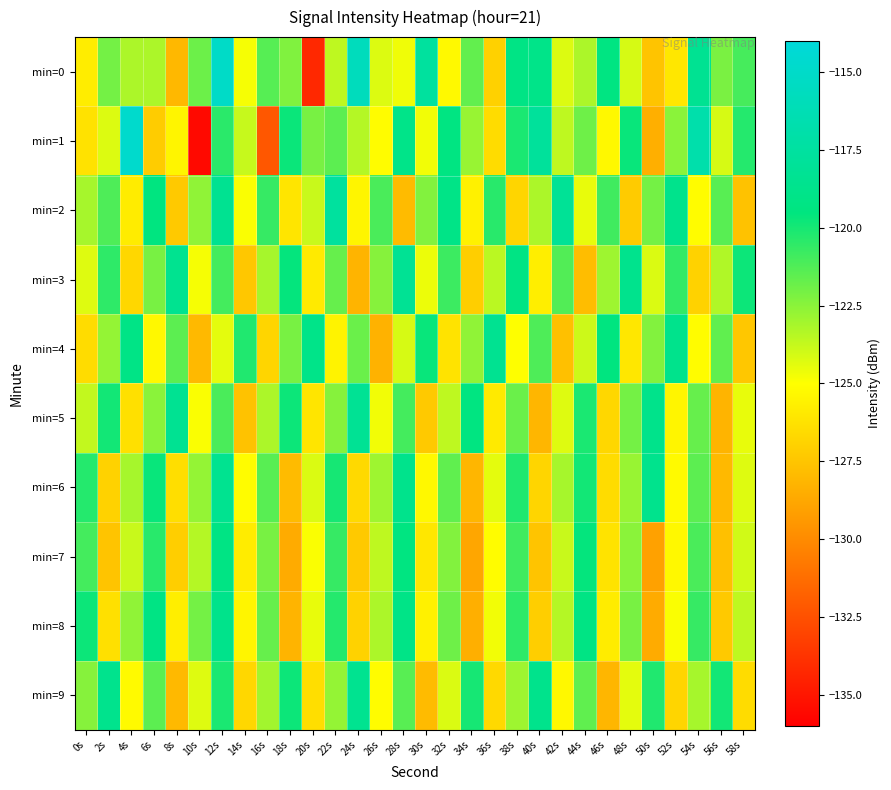

Reading left to right, transcribe all the data shown in this chart.

min=0: 0s=-125.8	2s=-122.0	4s=-123.2	6s=-123.2	8s=-128.0	10s=-121.8	12s=-115.1	14s=-124.8	16s=-121.4	18s=-122.3	20s=-134.2	22s=-123.6	24s=-115.7	26s=-124.2	28s=-124.7	30s=-117.6	32s=-125.2	34s=-121.6	36s=-126.9	38s=-119.2	40s=-118.9	42s=-124.3	44s=-123.2	46s=-119.3	48s=-124.1	50s=-127.5	52s=-126.0	54s=-118.4	56s=-122.2	58s=-121.0
min=1: 0s=-126.2	2s=-124.3	4s=-114.7	6s=-127.2	8s=-125.4	10s=-135.5	12s=-120.4	14s=-123.8	16s=-132.2	18s=-119.7	20s=-122.1	22s=-121.5	24s=-123.4	26s=-125.1	28s=-118.9	30s=-124.7	32s=-119.3	34s=-122.8	36s=-126.5	38s=-120.1	40s=-117.8	42s=-123.6	44s=-121.9	46s=-125.3	48s=-119.7	50s=-128.4	52s=-122.5	54s=-116.8	56s=-124.1	58s=-120.3
min=2: 0s=-123.1	2s=-121.2	4s=-125.8	6s=-119.5	8s=-127.3	10s=-122.6	12s=-118.4	14s=-124.9	16s=-120.7	18s=-126.1	20s=-123.8	22s=-117.6	24s=-125.4	26s=-121.1	28s=-127.9	30s=-122.3	32s=-119.0	34s=-125.6	36s=-120.4	38s=-126.8	40s=-123.2	42s=-118.1	44s=-124.5	46s=-120.9	48s=-127.2	50s=-122.0	52s=-118.7	54s=-125.1	56s=-121.4	58s=-127.6
min=3: 0s=-124.3	2s=-120.5	4s=-126.7	6s=-122.1	8s=-118.5	10s=-124.8	12s=-121.0	14s=-127.4	16s=-123.1	18s=-119.6	20s=-125.9	22s=-121.7	24s=-128.2	26s=-122.4	28s=-118.2	30s=-124.6	32s=-120.8	34s=-127.1	36s=-123.5	38s=-119.2	40s=-125.7	42s=-121.3	44s=-127.8	46s=-122.9	48s=-118.6	50s=-124.2	52s=-120.6	54s=-126.9	56s=-123.3	58s=-119.8
min=4: 0s=-126.5	2s=-122.7	4s=-119.1	6s=-125.3	8s=-121.5	10s=-128.0	12s=-124.4	14s=-120.2	16s=-126.8	18s=-122.1	20s=-118.9	22s=-125.5	24s=-121.8	26s=-128.3	28s=-124.1	30s=-119.7	32s=-126.2	34s=-122.6	36s=-118.4	38s=-125.0	40s=-121.2	42s=-127.7	44s=-123.9	46s=-119.5	48s=-126.0	50s=-122.3	52s=-118.7	54s=-125.1	56s=-121.6	58s=-127.4
min=5: 0s=-123.7	2s=-119.9	4s=-126.3	6s=-122.5	8s=-118.3	10s=-124.9	12s=-121.1	14s=-127.6	16s=-123.2	18s=-119.8	20s=-126.1	22s=-122.4	24s=-118.2	26s=-124.7	28s=-121.0	30s=-127.3	32s=-123.6	34s=-119.4	36s=-125.9	38s=-121.8	40s=-128.1	42s=-124.3	44s=-120.1	46s=-126.7	48s=-122.0	50s=-118.8	52s=-125.4	54s=-121.7	56s=-128.2	58s=-124.5
min=6: 0s=-120.3	2s=-126.9	4s=-123.1	6s=-119.7	8s=-126.4	10s=-122.7	12s=-118.5	14s=-125.1	16s=-121.4	18s=-127.9	20s=-124.2	22s=-120.0	24s=-126.6	26s=-122.9	28s=-118.7	30s=-125.3	32s=-121.6	34s=-128.1	36s=-124.4	38s=-120.2	40s=-126.8	42s=-123.1	44s=-119.9	46s=-126.5	48s=-122.8	50s=-118.6	52s=-125.2	54s=-121.5	56s=-128.0	58s=-124.3
min=7: 0s=-121.0	2s=-127.5	4s=-123.8	6s=-120.4	8s=-127.1	10s=-123.4	12s=-119.2	14s=-125.8	16s=-122.1	18s=-128.6	20s=-124.9	22s=-120.7	24s=-127.3	26s=-123.6	28s=-119.4	30s=-126.0	32s=-122.3	34s=-128.8	36s=-125.1	38s=-120.9	40s=-127.5	42s=-123.8	44s=-119.6	46s=-126.2	48s=-122.5	50s=-129.0	52s=-125.3	54s=-121.1	56s=-127.7	58s=-124.0
min=8: 0s=-119.8	2s=-126.3	4s=-122.6	6s=-119.2	8s=-125.7	10s=-122.0	12s=-118.8	14s=-125.4	16s=-121.7	18s=-128.2	20s=-124.5	22s=-120.3	24s=-126.9	26s=-123.2	28s=-119.0	30s=-125.6	32s=-121.9	34s=-128.4	36s=-124.7	38s=-120.5	40s=-127.1	42s=-123.4	44s=-119.2	46s=-125.8	48s=-122.1	50s=-128.6	52s=-124.9	54s=-120.7	56s=-127.3	58s=-123.6
min=9: 0s=-122.4	2s=-118.6	4s=-125.2	6s=-121.5	8s=-128.0	10s=-124.3	12s=-120.1	14s=-126.7	16s=-123.0	18s=-119.8	20s=-126.4	22s=-122.7	24s=-118.5	26s=-125.1	28s=-121.4	30s=-127.9	32s=-124.2	34s=-120.0	36s=-126.6	38s=-122.9	40s=-118.7	42s=-125.3	44s=-121.6	46s=-128.1	48s=-124.4	50s=-120.2	52s=-126.8	54s=-123.1	56s=-119.9	58s=-126.5